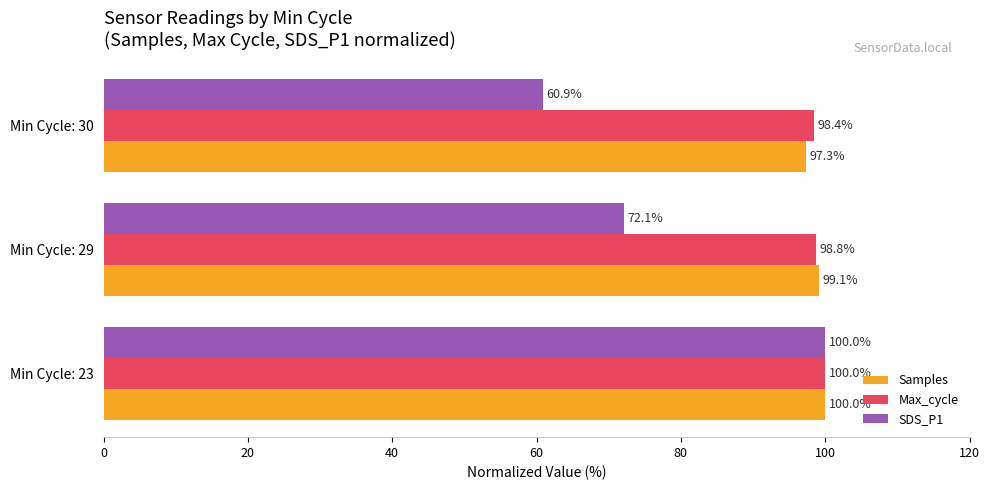

What is the sum of all Max_cycle values?

297.2